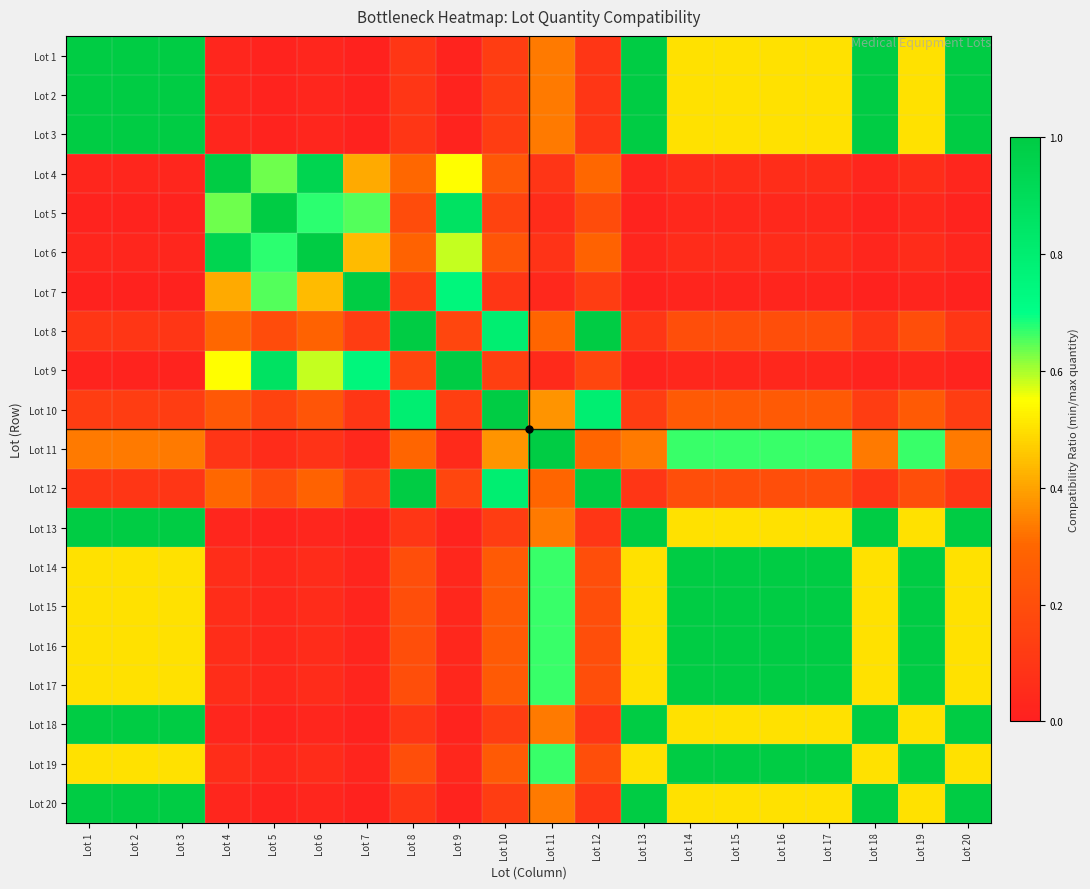

At how many categories does at least one series exceed 0?

20